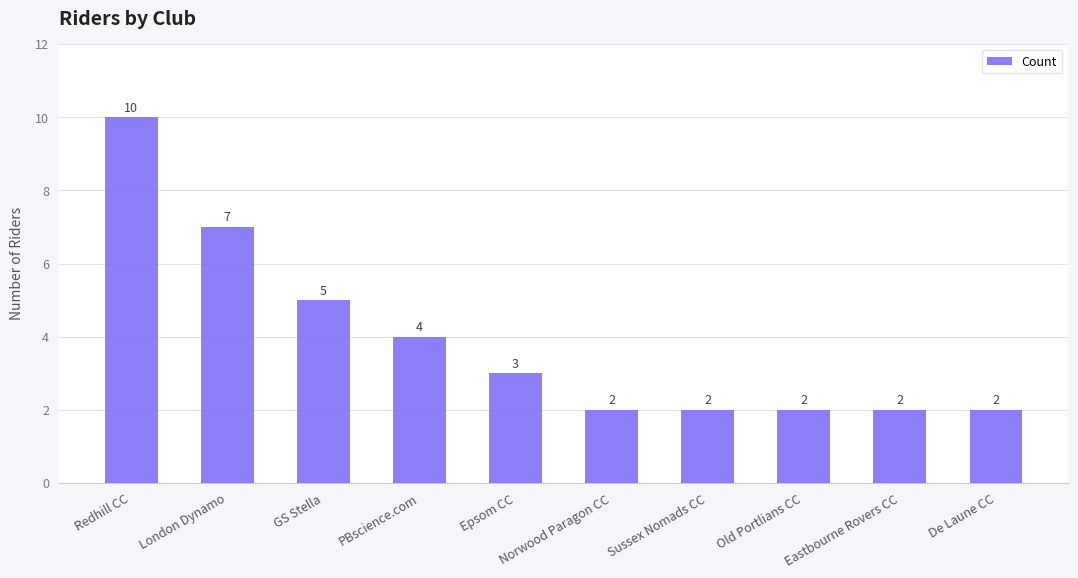

The value at London Dynamo is 7. True or false?

True